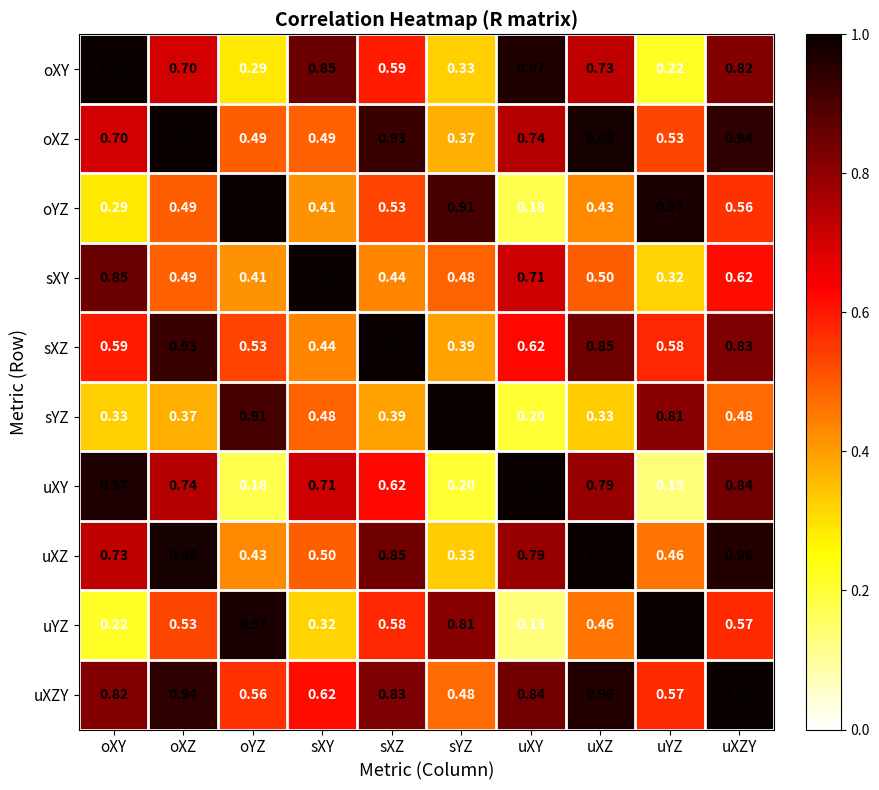

Rank the categories by sXZ value from lowest to highest.

sYZ, sXY, oYZ, uYZ, oXY, uXY, uXZY, uXZ, oXZ, sXZ